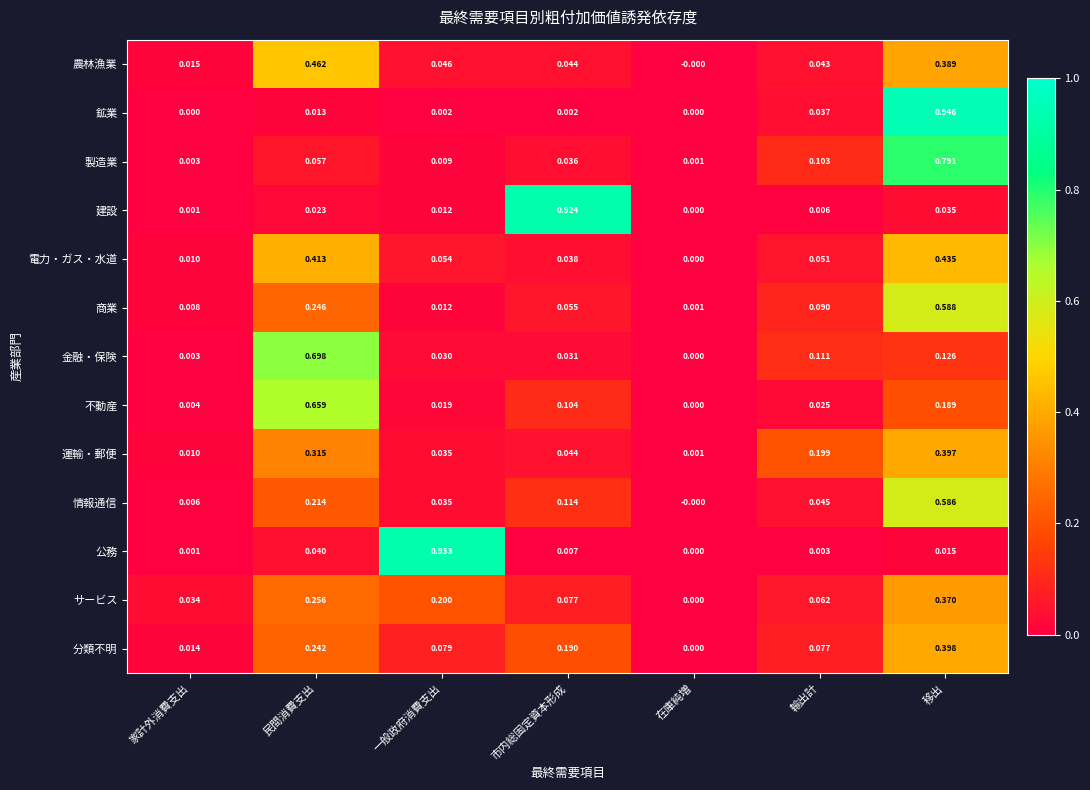

Which category has the lowest value in the 金融・保険 series?

在庫純増